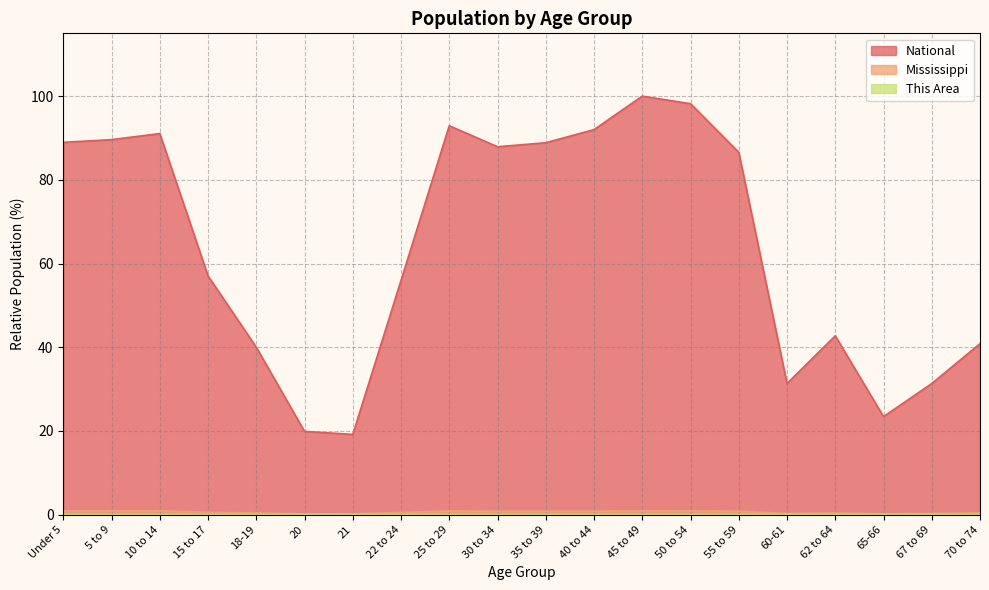

Between 30 to 34 and 35 to 39, which is larger?

35 to 39